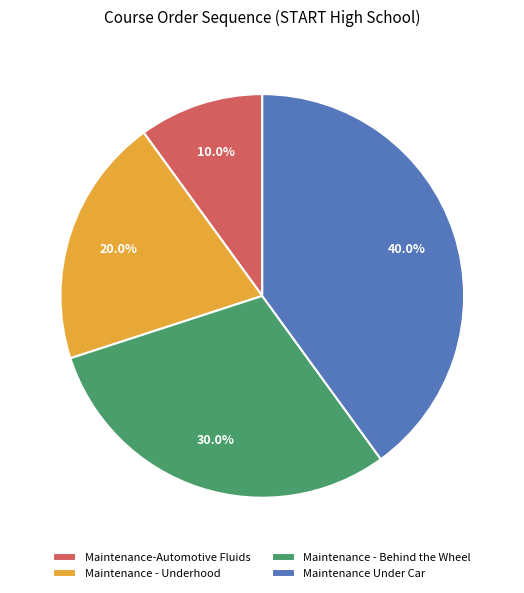

What is the total percentage of Maintenance-Automotive Fluids and Maintenance - Behind the Wheel?

40.0%